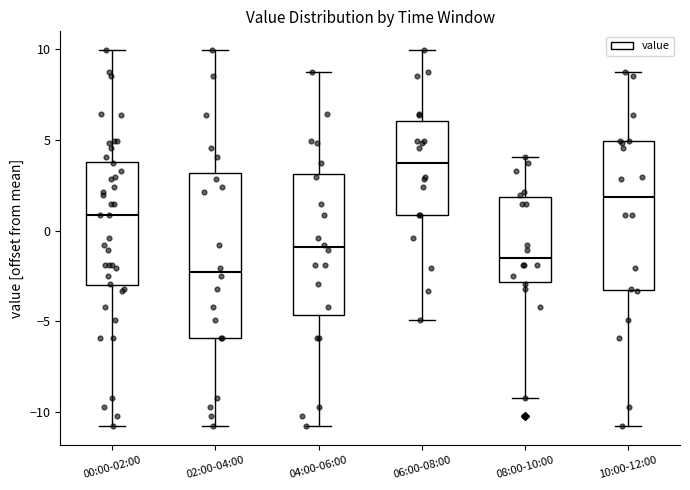

Comparing the boxes themselves (not the whiskers), which one is the tallest?

02:00-04:00